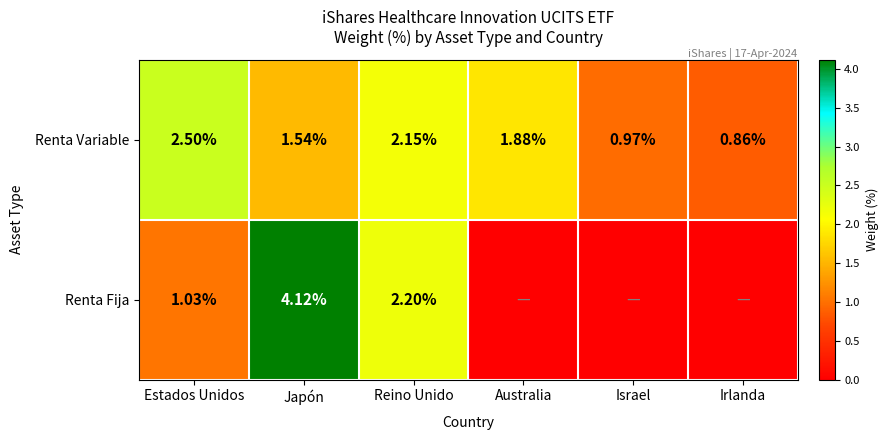

At Estados Unidos, list the series in order from largest to smallest.

Renta Variable, Renta Fija